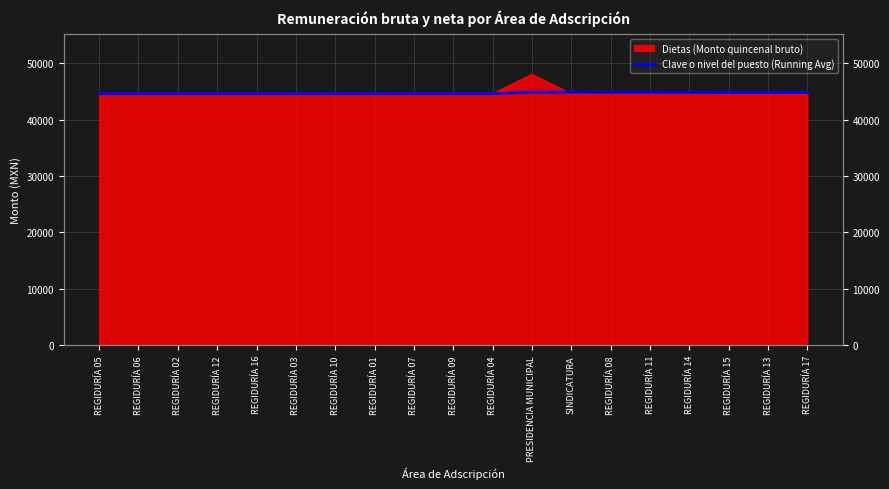

Rank the categories by value from highest to lowest.

PRESIDENCIA MUNICIPAL, SINDICATURA, REGIDURÍA 08, REGIDURÍA 11, REGIDURÍA 14, REGIDURÍA 15, REGIDURÍA 13, REGIDURÍA 17, REGIDURÍA 04, REGIDURÍA 10, REGIDURÍA 01, REGIDURÍA 07, REGIDURÍA 09, REGIDURÍA 05, REGIDURÍA 06, REGIDURÍA 02, REGIDURÍA 12, REGIDURÍA 16, REGIDURÍA 03